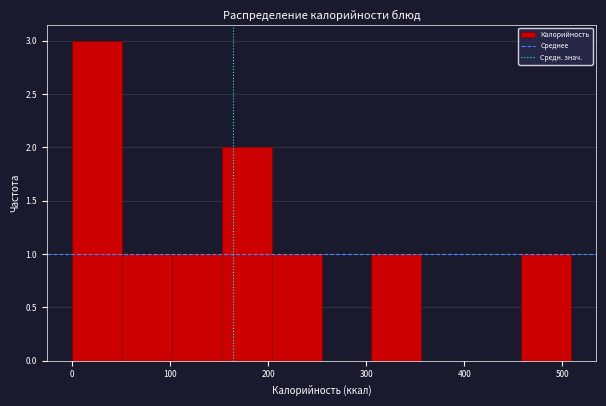

How tall is the bar that spans 200 to 250 on the x-axis? Neither the bar edges nor the heights are printed on the chart, so give them approximately, as read against the axes.

1